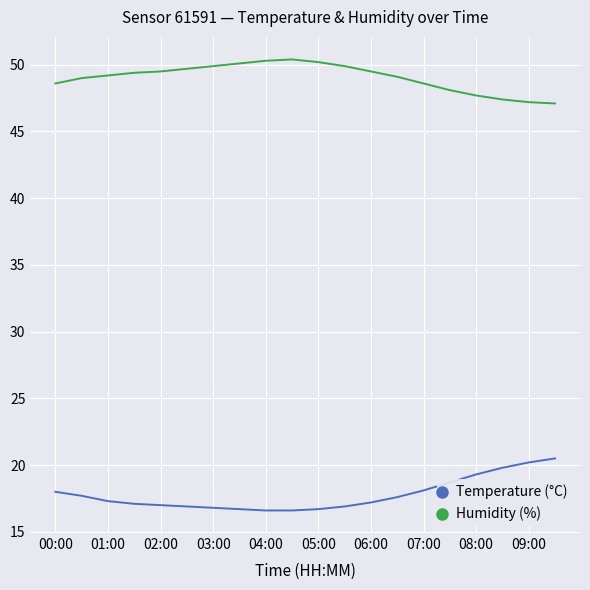

Rank the series by their average value, from lowest to highest.

Temperature (°C), Humidity (%)